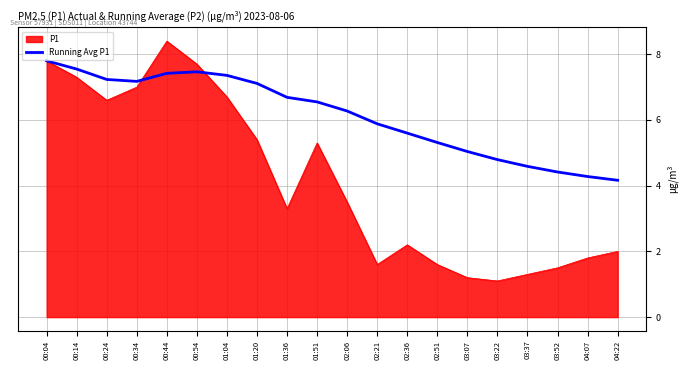

Which category has the highest value across all series?

00:44